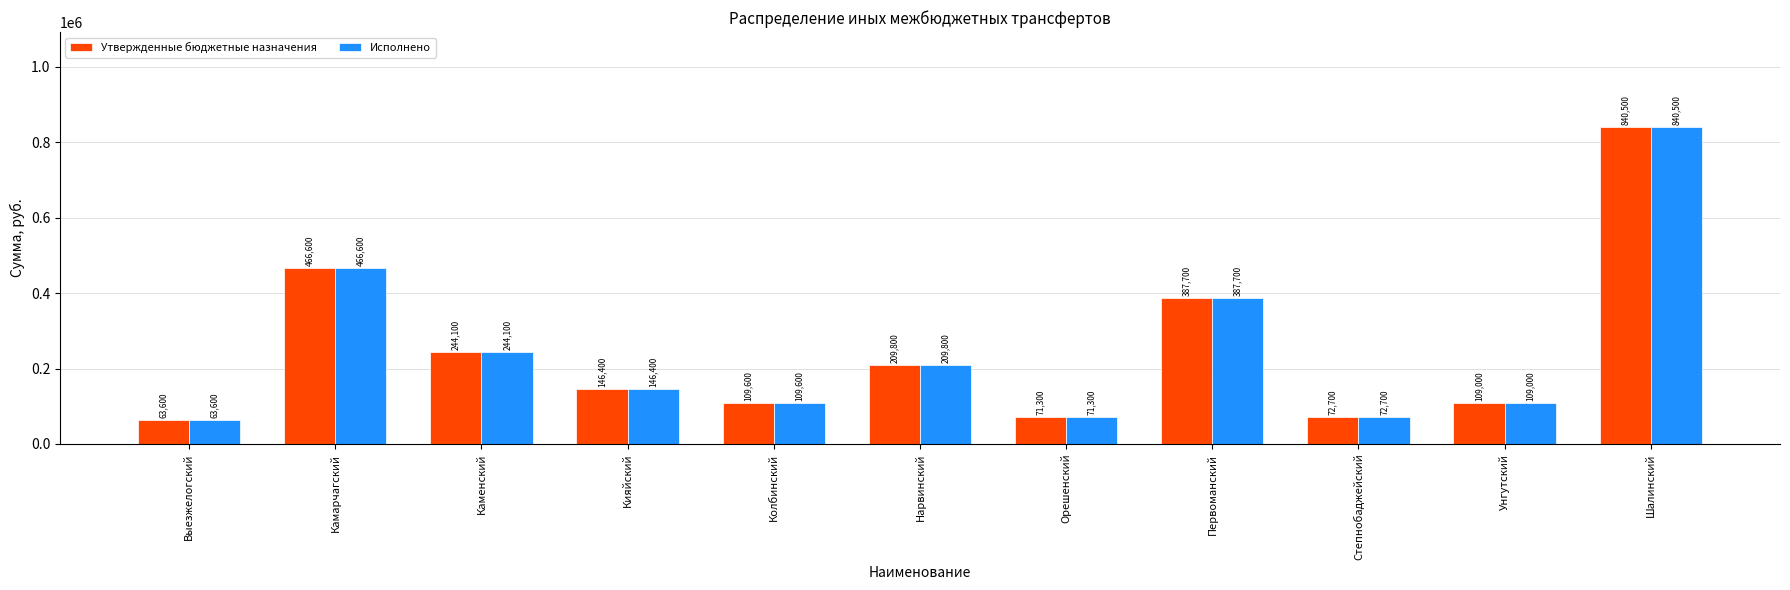

At which label is Исполнено closest to 452050?

Камарчагский